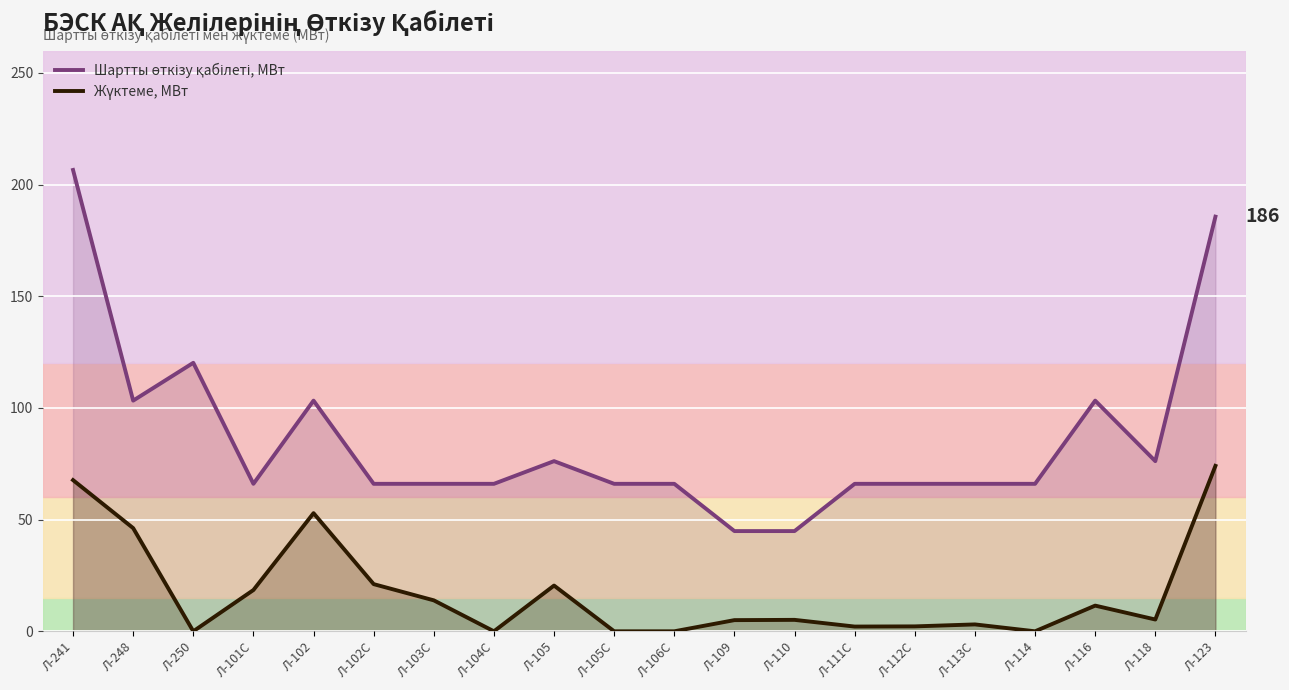

How many lines are shown in the chart?

2